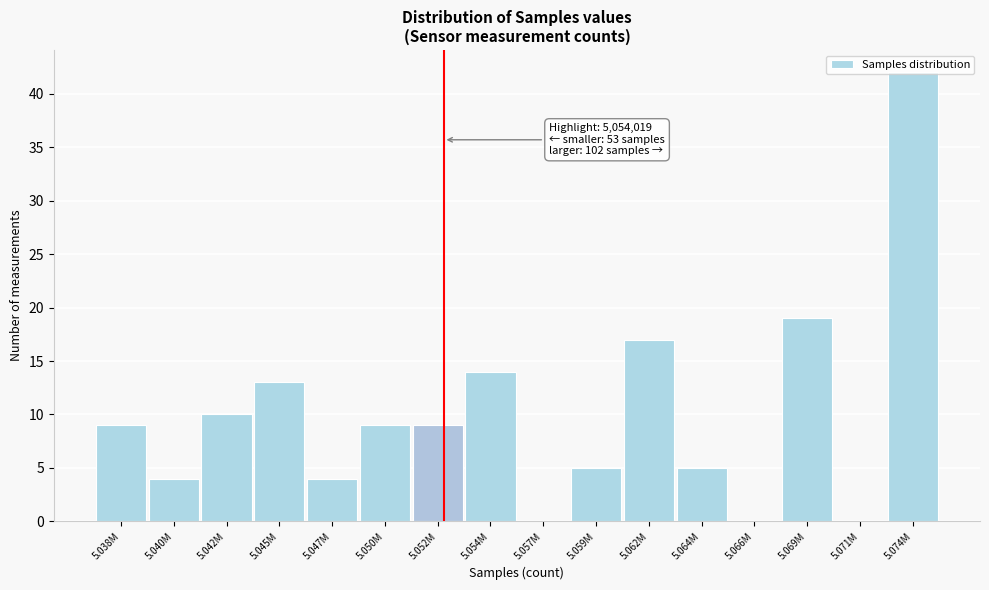

Where is the data nearest to the value 21?

5.069M